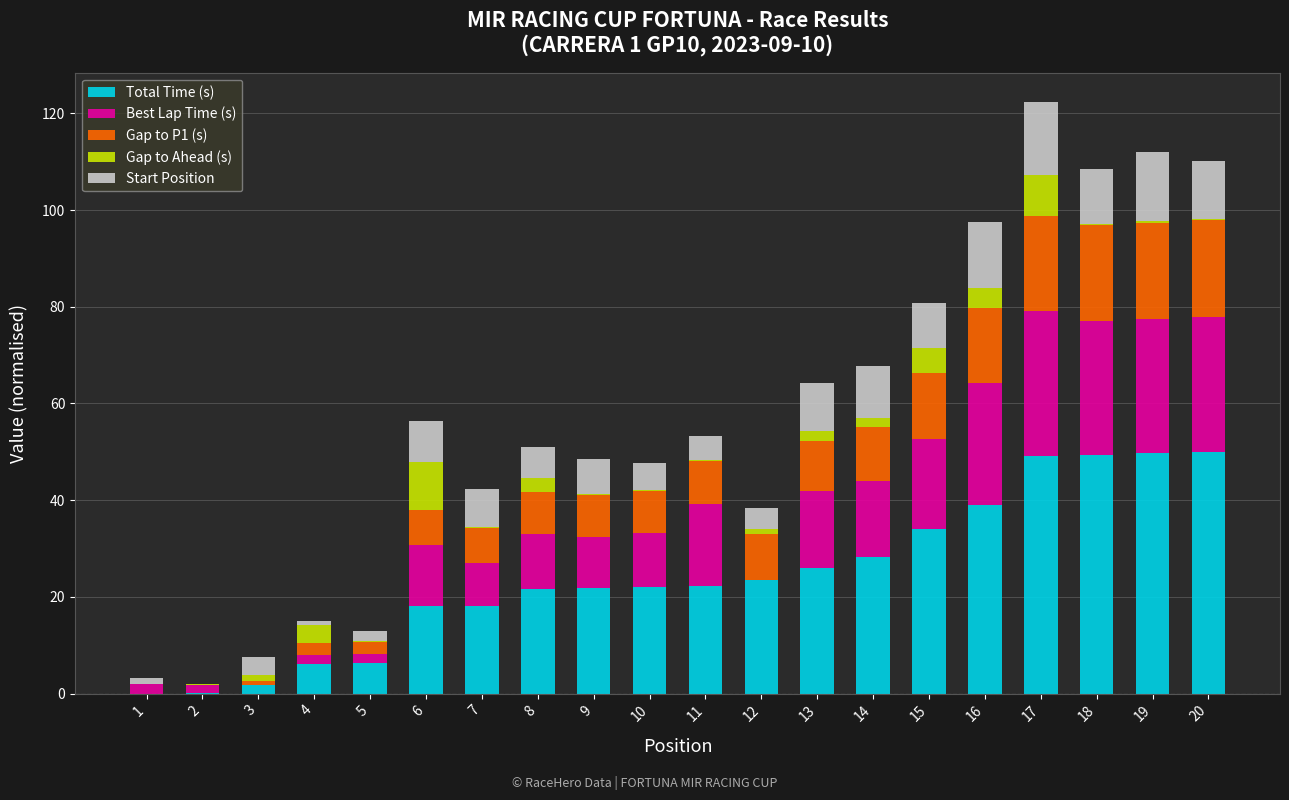

The value of Total Time (s) at 15 is 51.8. True or false?

False